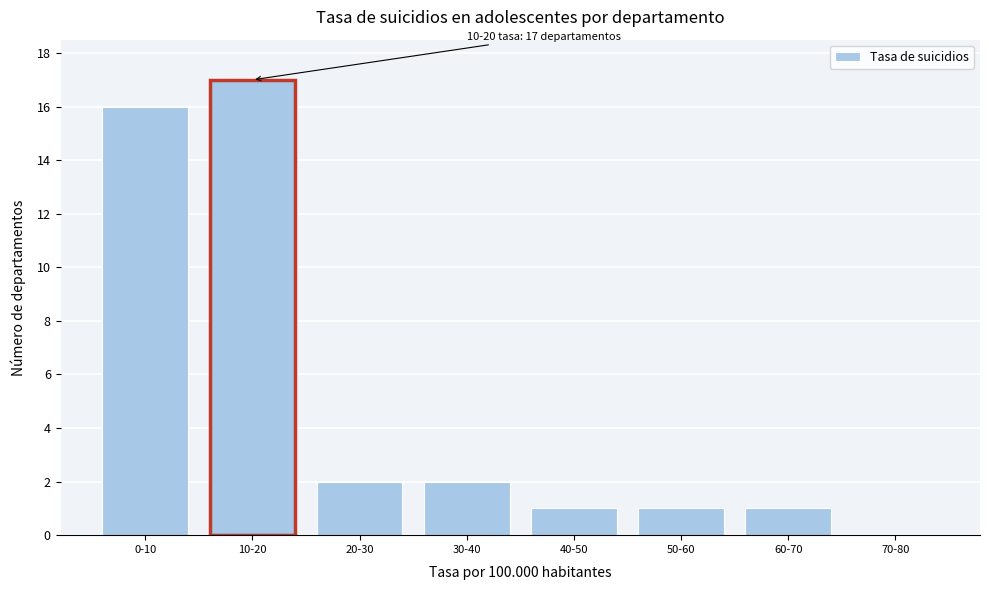

Reading right to left, transcribe all the data shown in this chart.

70-80=0	60-70=1	50-60=1	40-50=1	30-40=2	20-30=2	10-20=17	0-10=16